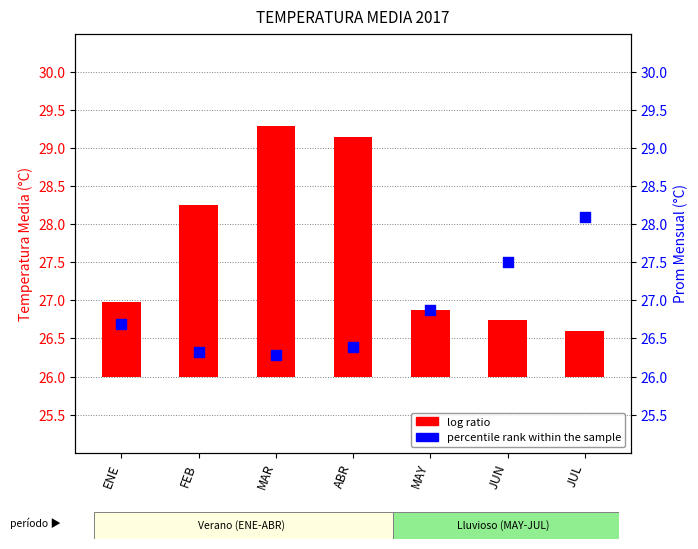

What are all the series names shown in the legend?

log ratio, percentile rank within the sample